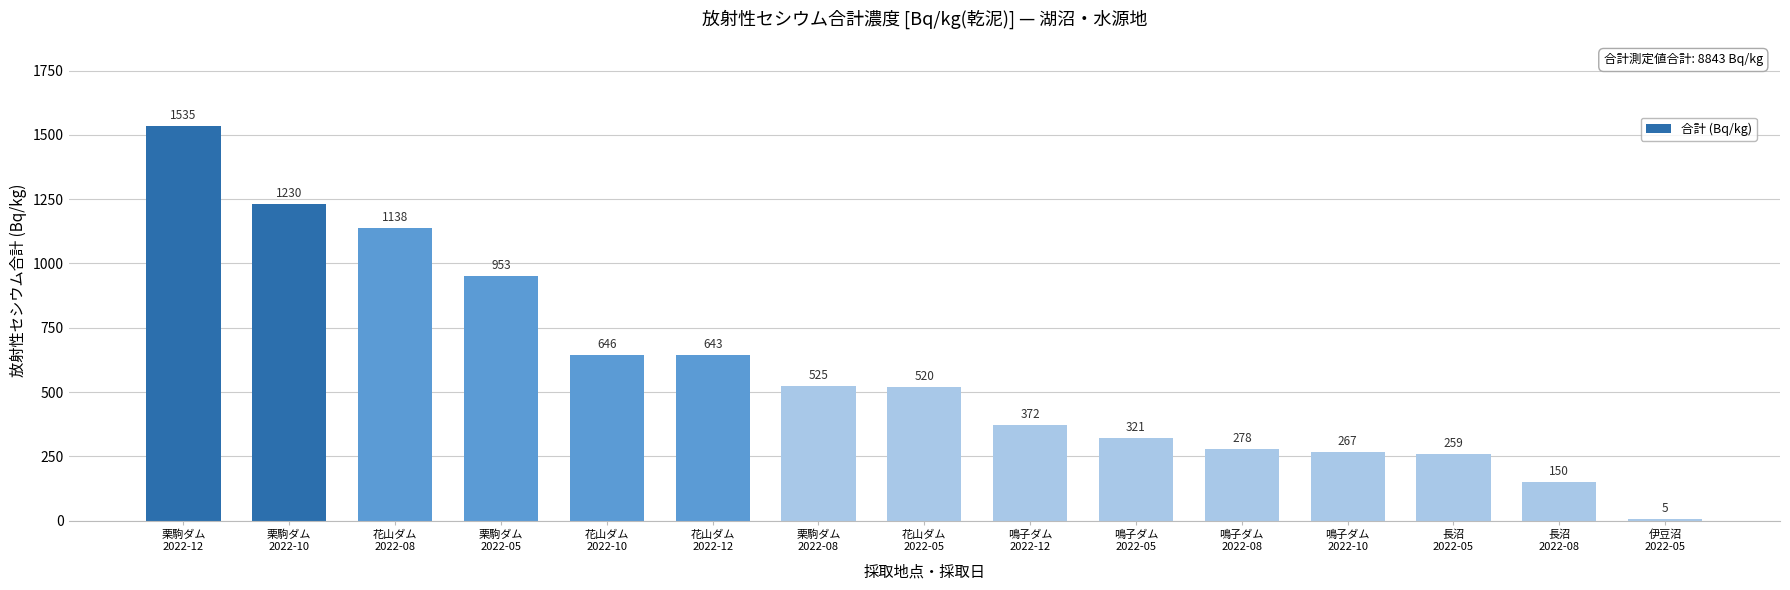

What is the maximum value shown in the chart?

1535.0